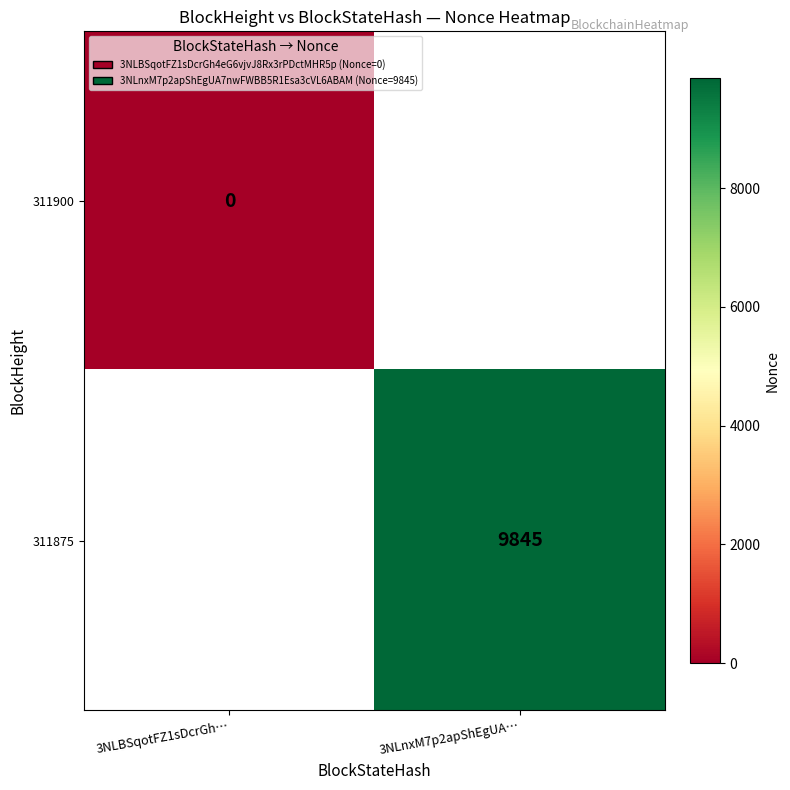

At how many categories does at least one series exceed 4341?

1